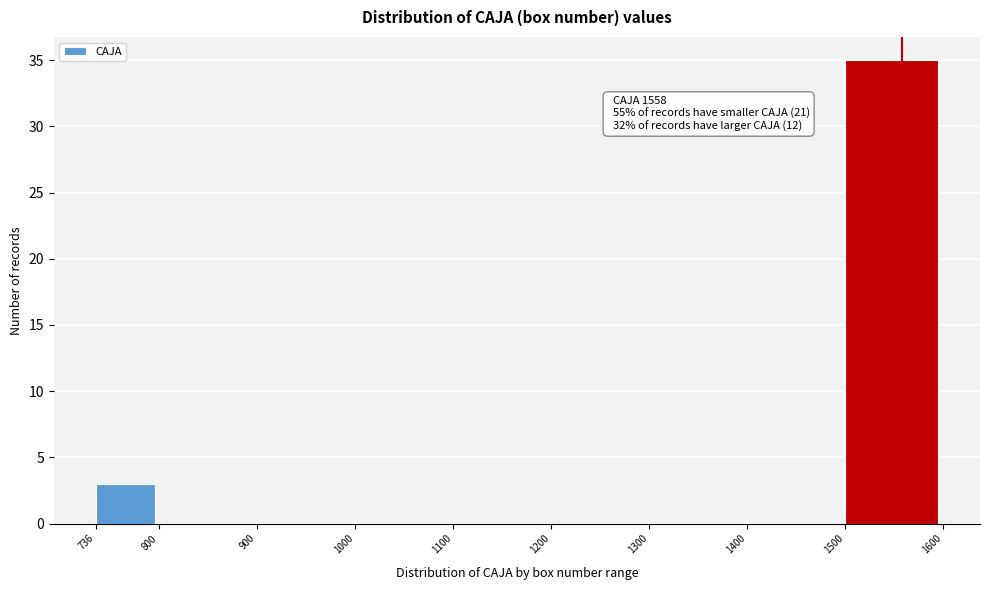

Which range on the x-axis has the tallest bar?

1500 to 1600